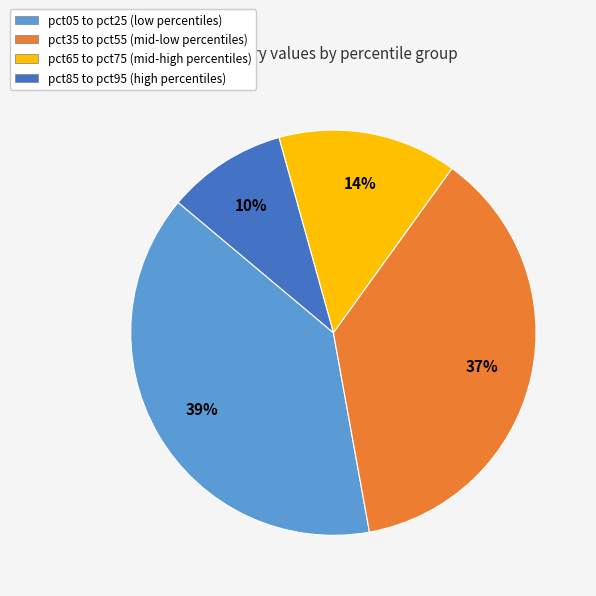

Is there a majority slice in this chart?

No